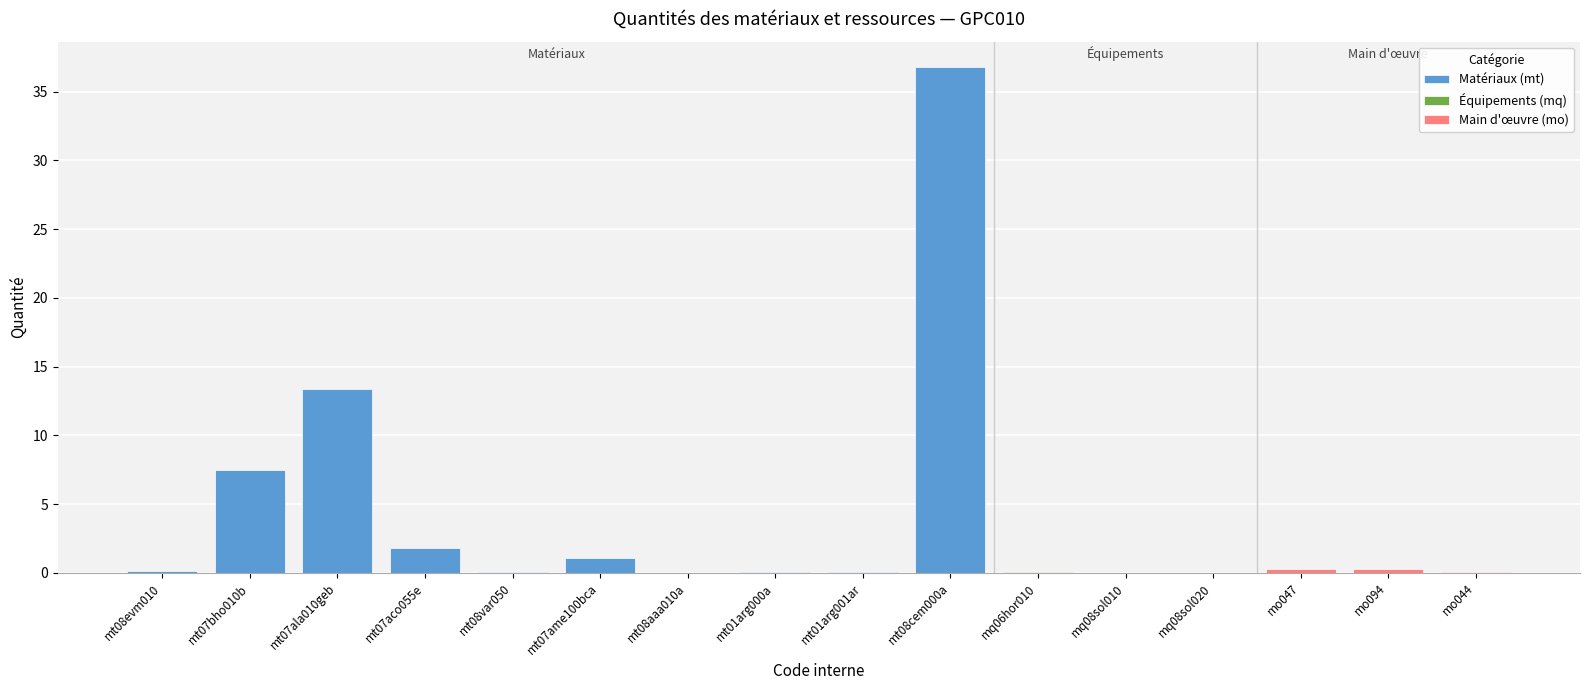

Rank the categories by value from lowest to highest.

mq08sol010, mt08aaa010a, mq08sol020, mt08var050, mt01arg000a, mq06hor010, mt01arg001ar, mo044, mt08evm010, mo047, mo094, mt07ame100bca, mt07aco055e, mt07bho010b, mt07ala010geb, mt08cem000a